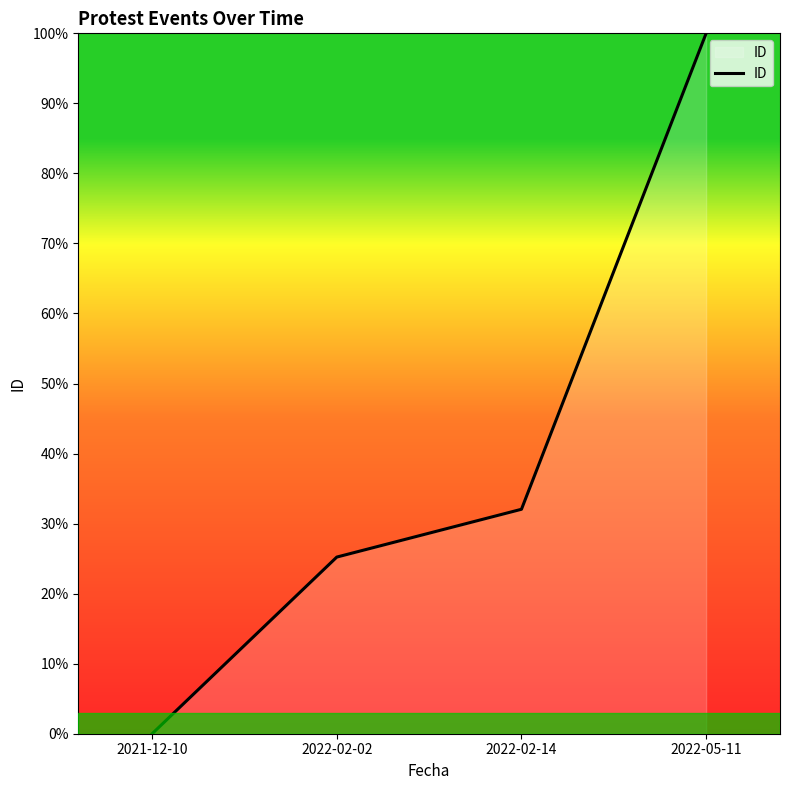

Count the number of categories in the chart.

4